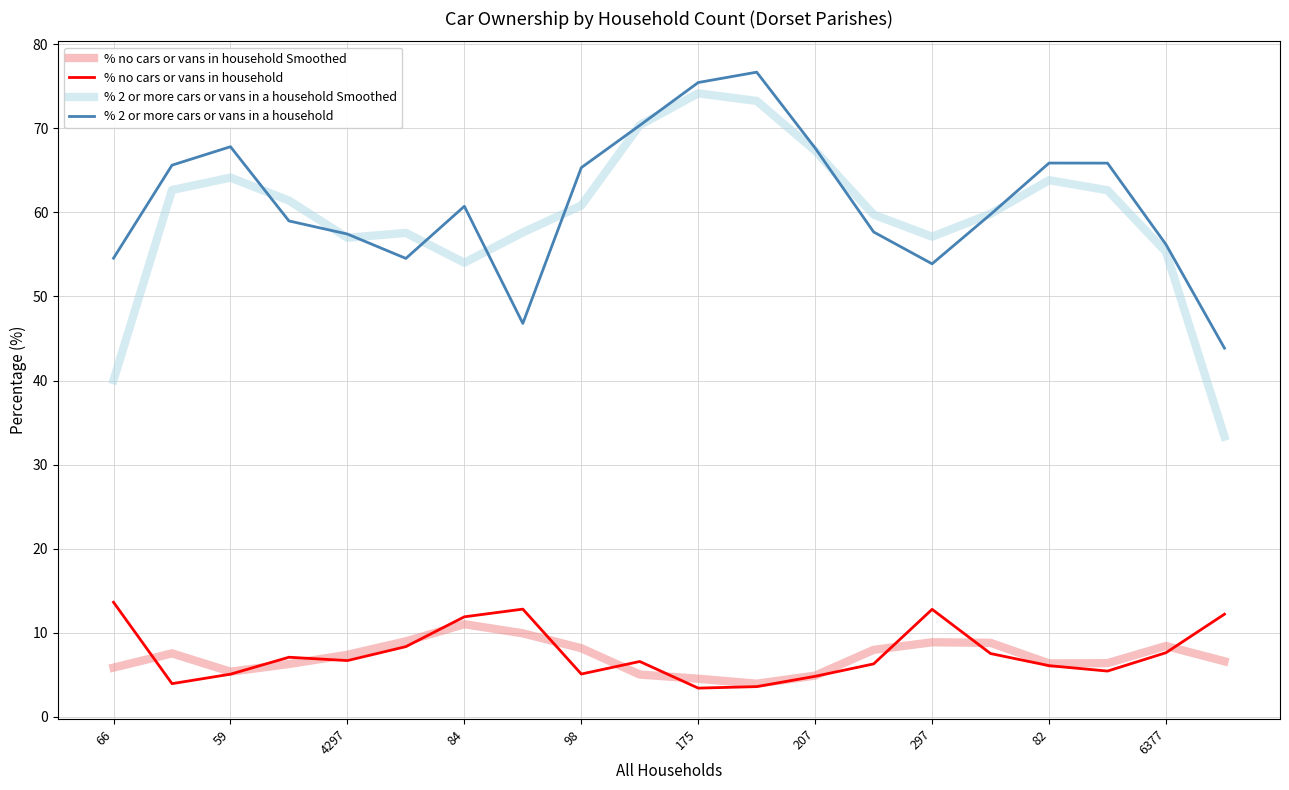

Which series has the largest range (max minus min)?

% 2 or more cars or vans in a household Smoothed